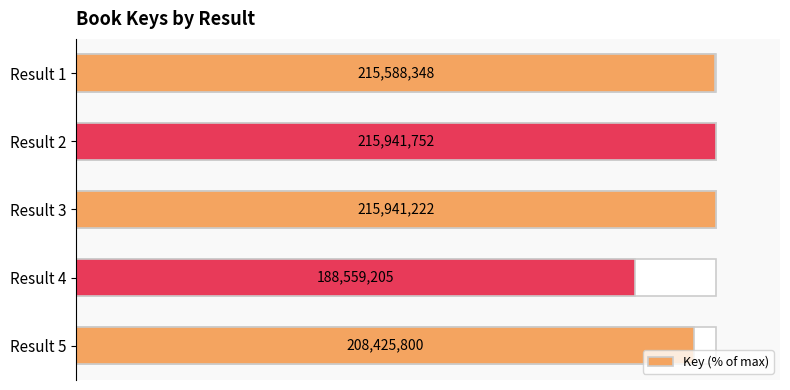

How many bars are there in total?

5